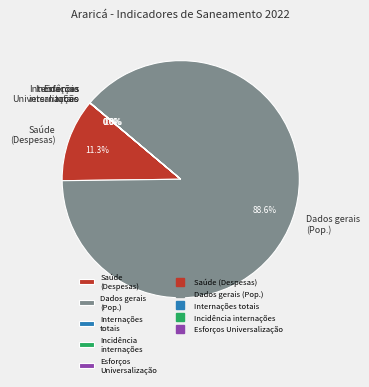

Rank the categories by value from highest to lowest.

Dados gerais, Saúde, Incidência de internações, Internações totais, Esforços para a Universalização